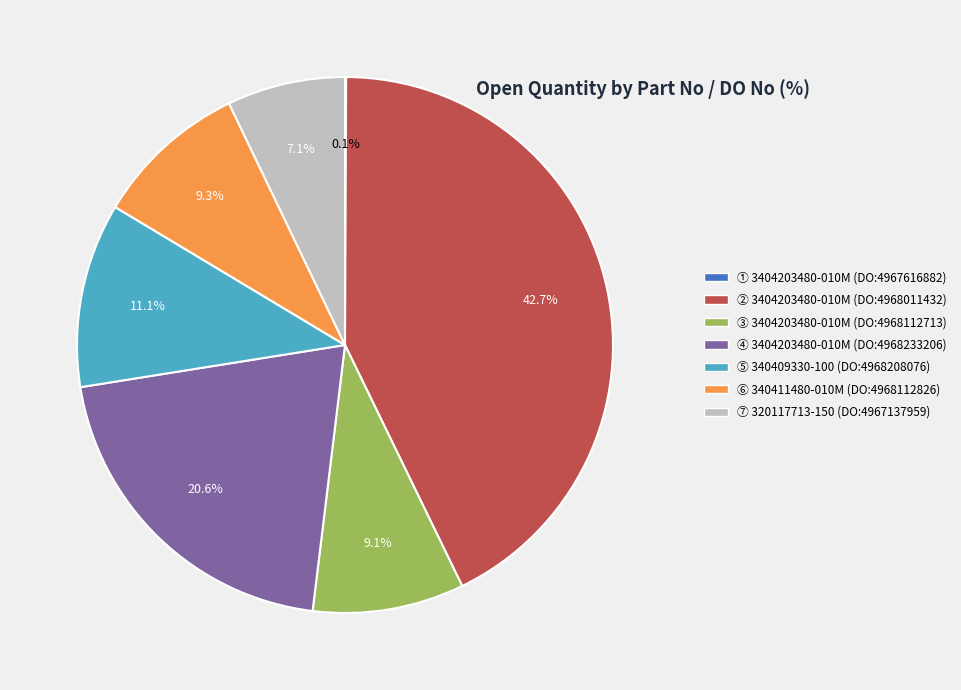

Is the sum of ⑤ 340409330-100 (DO:4968208076) and ② 3404203480-010M (DO:4968011432) greater than half?

Yes